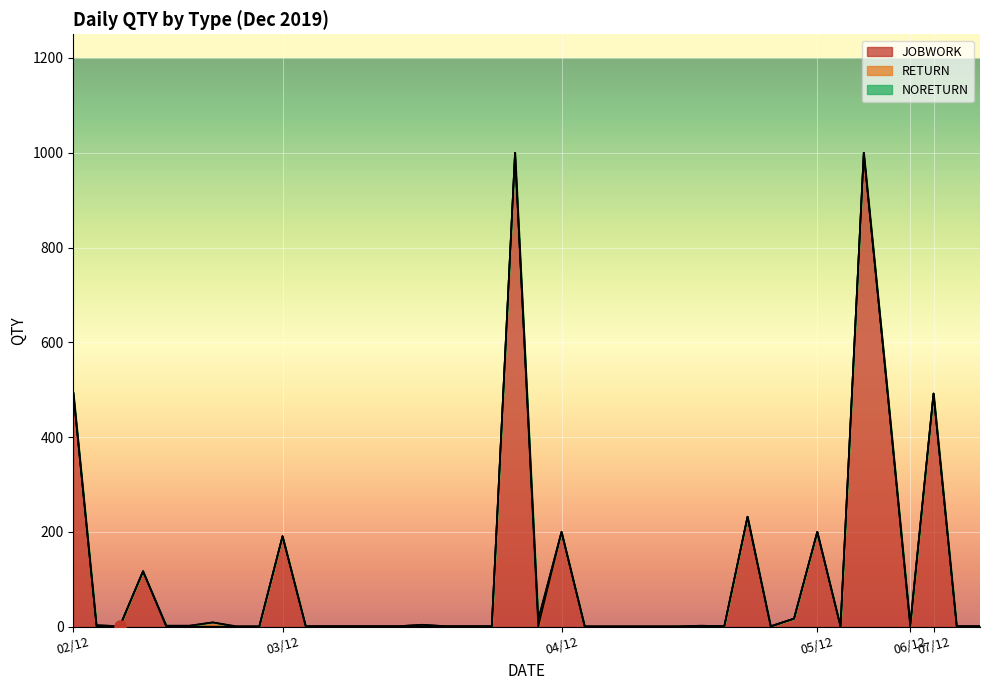

After their last crossing, which series has the higher values: RETURN or NORETURN?

RETURN